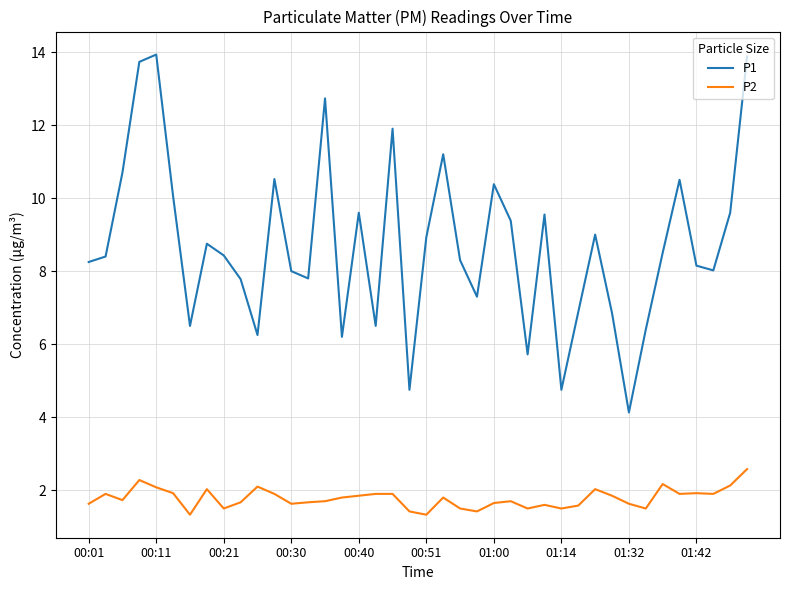

True or false: P2 and P1 intersect in this chart.

False